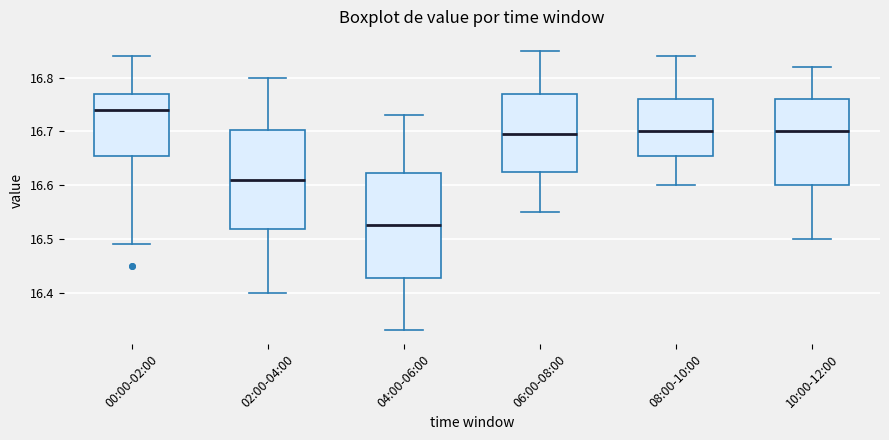

Reading left to right, read every box against the y-axis: the position of its median line, the range the box covers, and the ends of its whiskers. The values are not printed on the chart, so give them approximately, as read against the axis.

00:00-02:00: median 16.74, box 16.66 to 16.77, whiskers 16.49 to 16.84
02:00-04:00: median 16.61, box 16.52 to 16.70, whiskers 16.40 to 16.80
04:00-06:00: median 16.53, box 16.43 to 16.62, whiskers 16.33 to 16.73
06:00-08:00: median 16.70, box 16.63 to 16.77, whiskers 16.55 to 16.85
08:00-10:00: median 16.70, box 16.66 to 16.76, whiskers 16.60 to 16.84
10:00-12:00: median 16.70, box 16.60 to 16.76, whiskers 16.50 to 16.82